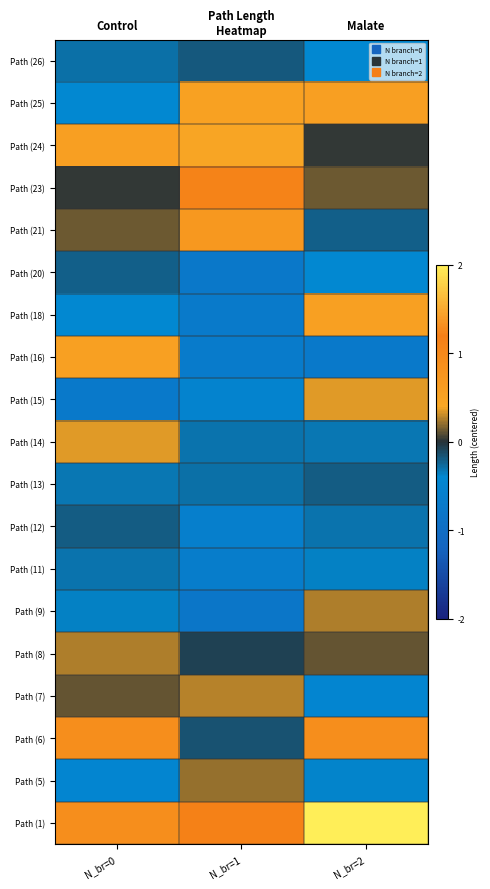

What is the maximum value shown in the chart?

194.4